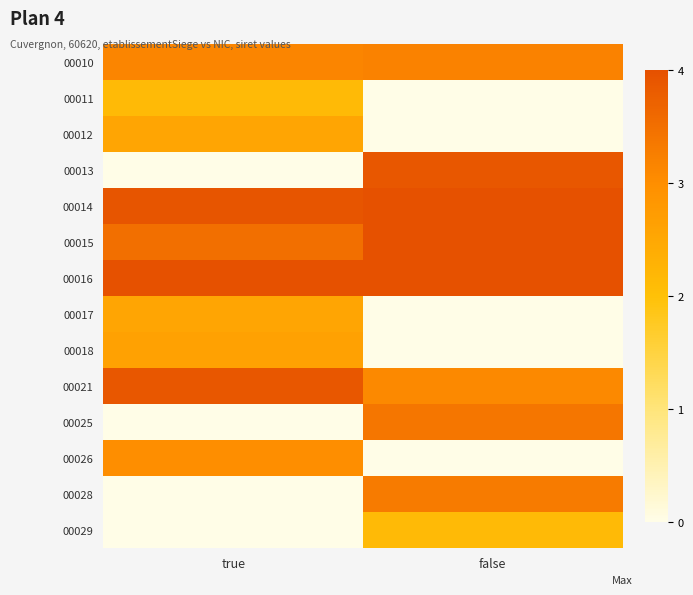

Which category has the lowest value across all series?

false